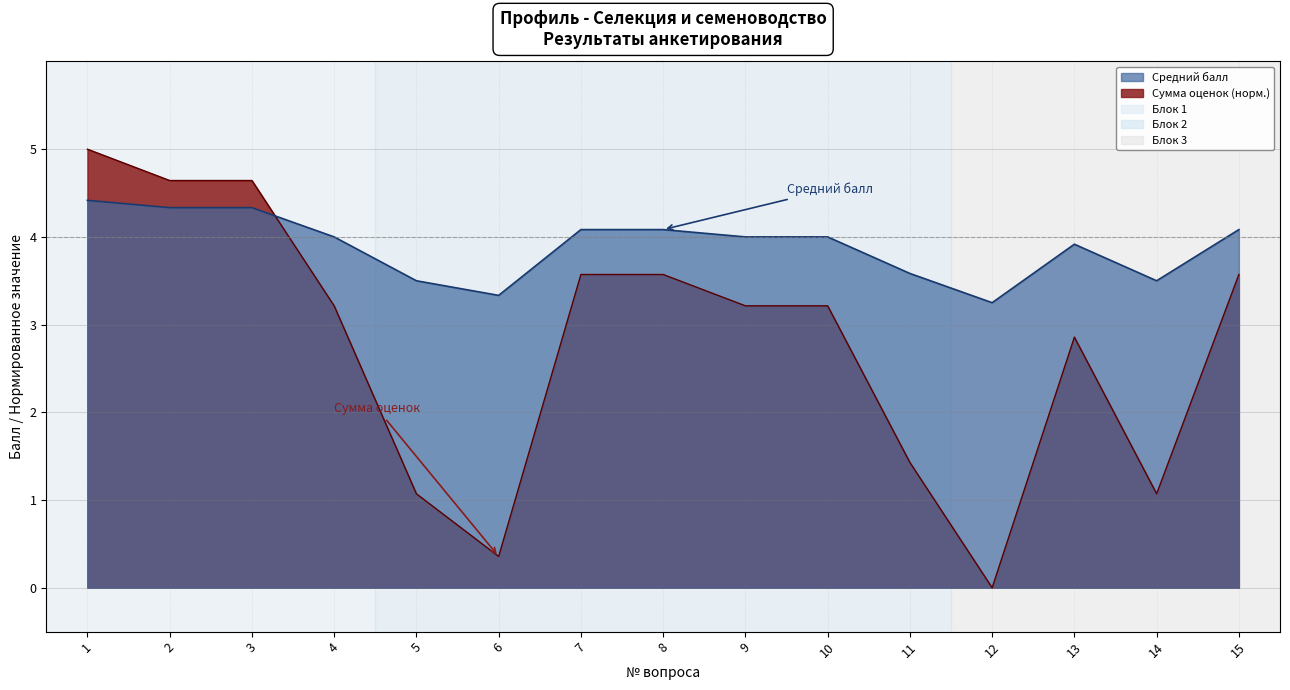

Reading left to right, extract all data points from this chart.

Средний балл: 5.0	4.6	4.6	3.2	1.1	0.4	3.6	3.6	3.2	3.2	1.4	0.0	2.9	1.1	3.6
Сумма оценок: 4.4	4.3	4.3	4.0	3.5	3.3	4.1	4.1	4.0	4.0	3.6	3.2	3.9	3.5	4.1